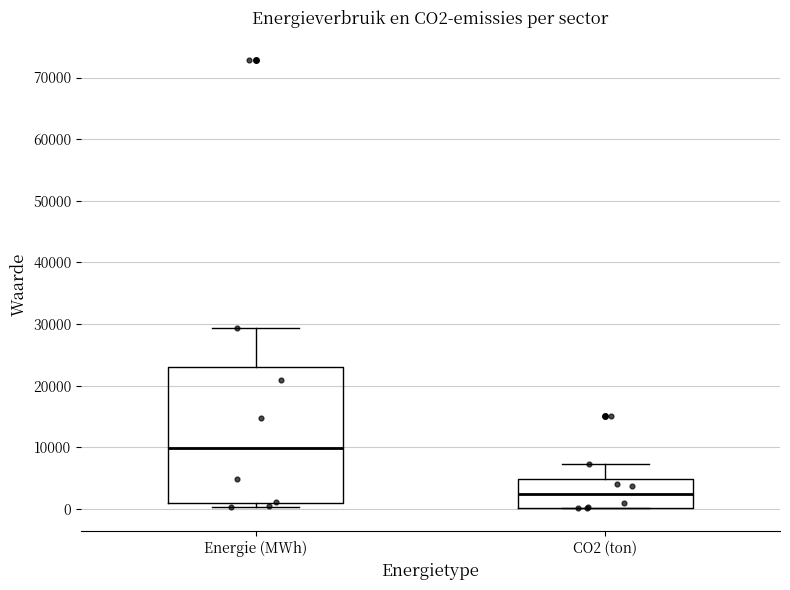

Reading left to right, transcribe this box plot: for each box, give where its median line is, the range the box spans, and where its two whiskers end, as read against the y-axis. The values are not printed on the chart, so give them approximately, as read against the axis.

Energie (MWh): median 10000, box 1000 to 23000, whiskers 0 to 29000
CO2 (ton): median 2000, box 0 to 5000, whiskers 0 to 7000